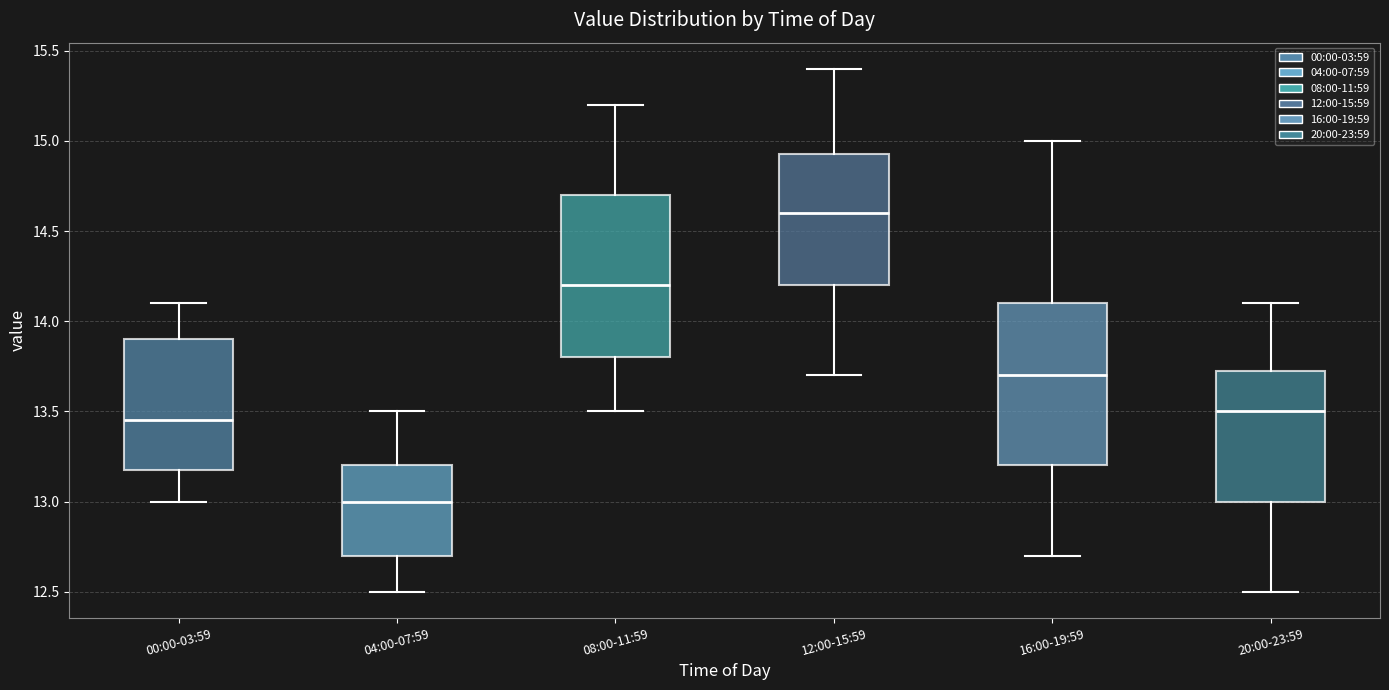

Which box's median line is the highest?

12:00-15:59